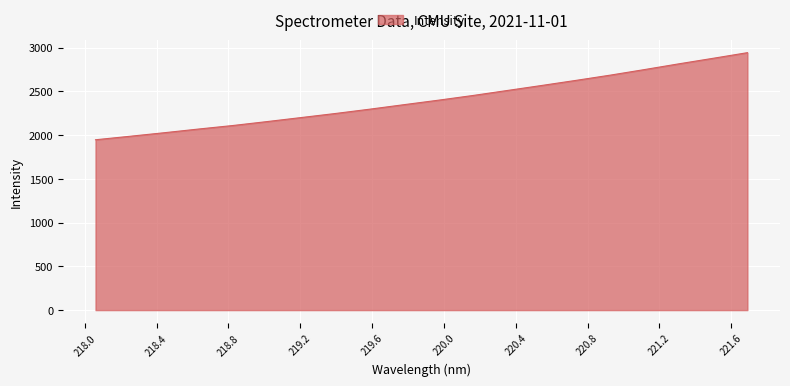

What is the minimum value shown in the chart?

1947.6